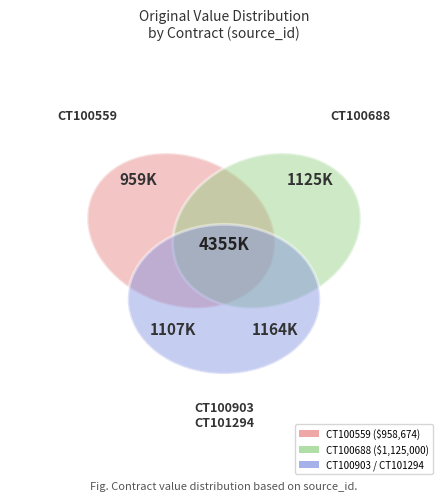

To the nearest percent, what portion does CT100688 represent?

26%